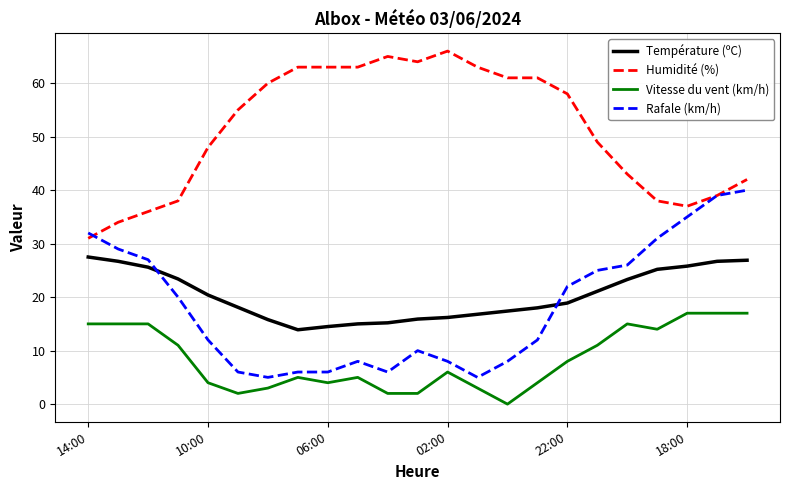

Which series has the largest total across all categories?

Humidité (%)